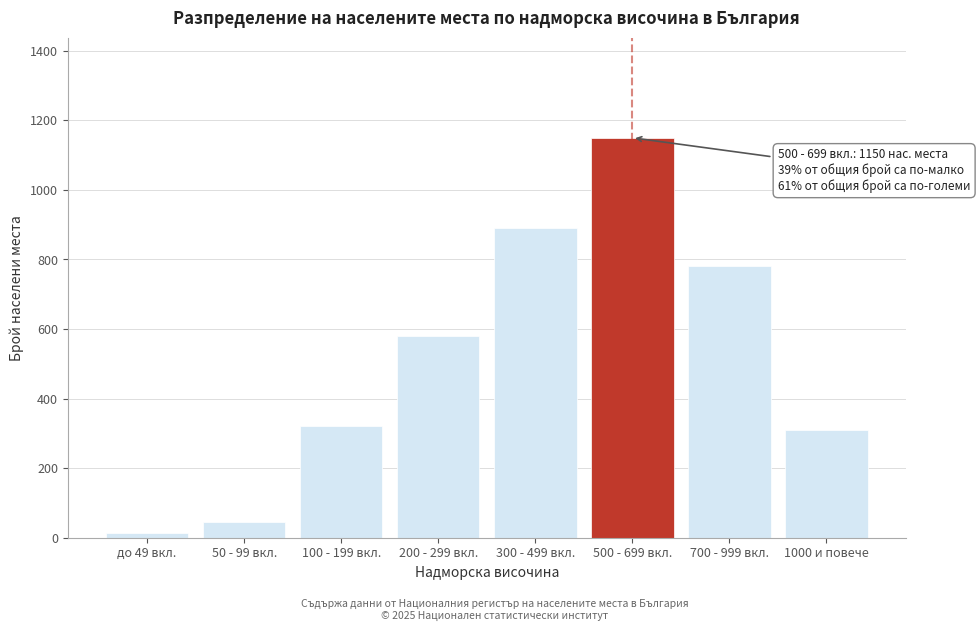

Reading left to right, extract all data points from this chart.

до 49 вкл.=12	50 - 99 вкл.=45	100 - 199 вкл.=320	200 - 299 вкл.=580	300 - 499 вкл.=890	500 - 699 вкл.=1150	700 - 999 вкл.=780	1000 и повече=310